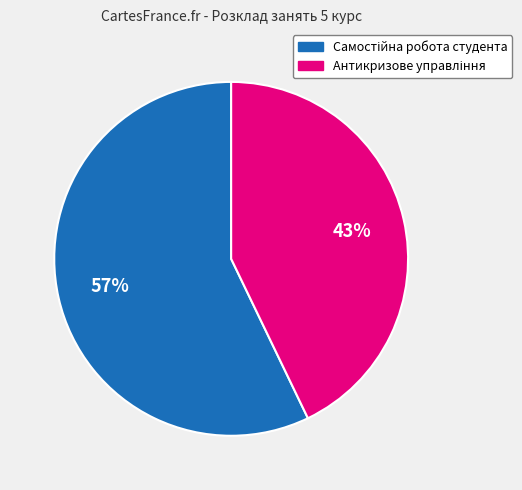

To the nearest percent, what is the difference between the largest and smallest slice percentages?

14%